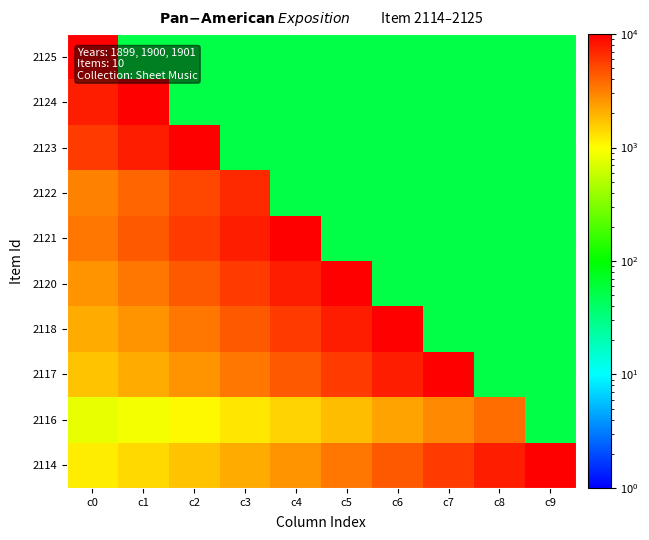

Reading left to right, transcribe all the data shown in this chart.

2125: c0=10000.0	c1=52.6	c2=52.6	c3=52.6	c4=52.6	c5=52.6	c6=52.6	c7=52.6	c8=52.6	c9=52.6
2124: c0=7544.6	c1=10000.0	c2=52.6	c3=52.6	c4=52.6	c5=52.6	c6=52.6	c7=52.6	c8=52.6	c9=52.6
2123: c0=5725.6	c1=7544.6	c2=10000.0	c3=52.6	c4=52.6	c5=52.6	c6=52.6	c7=52.6	c8=52.6	c9=52.6
2122: c0=3094.1	c1=3992.5	c2=5205.2	c3=6842.1	c4=52.6	c5=52.6	c6=52.6	c7=52.6	c8=52.6	c9=52.6
2121: c0=3379.7	c1=4378.0	c2=5725.6	c3=7544.6	c4=10000.0	c5=52.6	c6=52.6	c7=52.6	c8=52.6	c9=52.6
2120: c0=2640.2	c1=3379.7	c2=4378.0	c3=5725.6	c4=7544.6	c5=10000.0	c6=52.6	c7=52.6	c8=52.6	c9=52.6
2118: c0=2092.3	c1=2640.2	c2=3379.7	c3=4378.0	c4=5725.6	c5=7544.6	c6=10000.0	c7=52.6	c8=52.6	c9=52.6
2117: c0=1686.4	c1=2092.3	c2=2640.2	c3=3379.7	c4=4378.0	c5=5725.6	c6=7544.6	c7=10000.0	c8=52.6	c9=52.6
2116: c0=812.8	c1=913.0	c2=1048.3	c3=1230.9	c4=1477.5	c5=1810.2	c6=2259.4	c7=2865.7	c8=3684.2	c9=52.6
2114: c0=1163.0	c1=1385.7	c2=1686.4	c3=2092.3	c4=2640.2	c5=3379.7	c6=4378.0	c7=5725.6	c8=7544.6	c9=10000.0